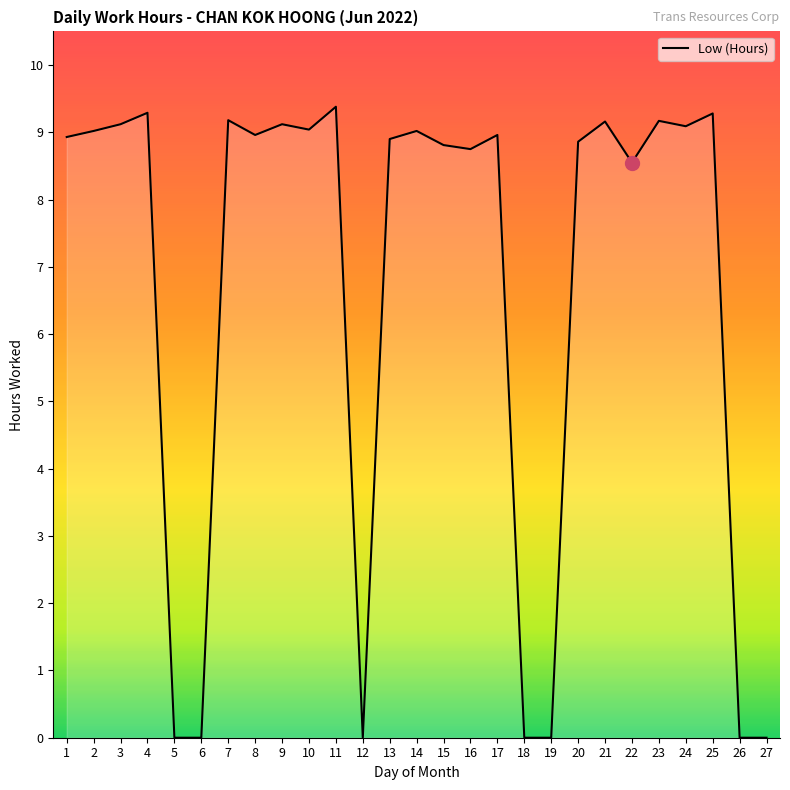

Is it true that the value at 24 is 9.1?

True